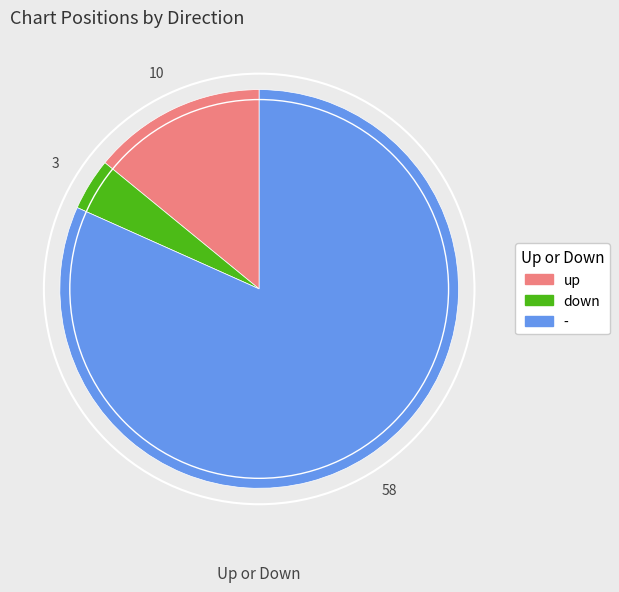

Between - and up, which is larger?

-